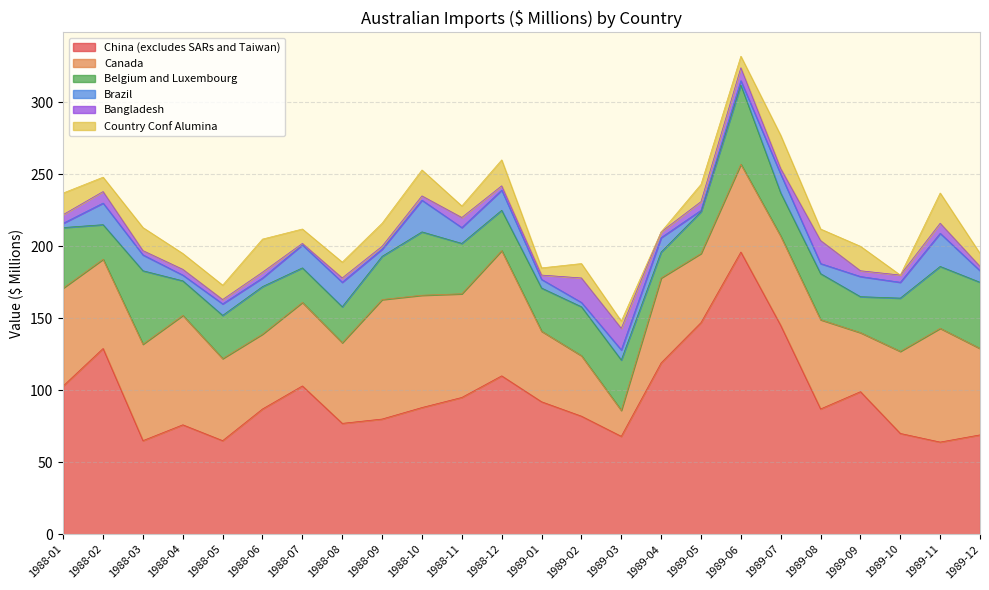

Reading right to left, what are all the values shown in this chart?

China (excludes SARs and Taiwan): 1989-12=69	1989-11=64	1989-10=70	1989-09=99	1989-08=87	1989-07=145	1989-06=196	1989-05=147	1989-04=119	1989-03=68	1989-02=82	1989-01=92	1988-12=110	1988-11=95	1988-10=88	1988-09=80	1988-08=77	1988-07=103	1988-06=87	1988-05=65	1988-04=76	1988-03=65	1988-02=129	1988-01=103
Canada: 1989-12=60	1989-11=79	1989-10=57	1989-09=41	1989-08=62	1989-07=62	1989-06=61	1989-05=48	1989-04=59	1989-03=18	1989-02=42	1989-01=49	1988-12=87	1988-11=72	1988-10=78	1988-09=83	1988-08=56	1988-07=58	1988-06=52	1988-05=57	1988-04=76	1988-03=67	1988-02=62	1988-01=68
Belgium and Luxembourg: 1989-12=46	1989-11=43	1989-10=37	1989-09=25	1989-08=32	1989-07=30	1989-06=55	1989-05=29	1989-04=18	1989-03=35	1989-02=34	1989-01=30	1988-12=28	1988-11=35	1988-10=44	1988-09=30	1988-08=25	1988-07=24	1988-06=33	1988-05=30	1988-04=24	1988-03=51	1988-02=24	1988-01=42
Brazil: 1989-12=8	1989-11=23	1989-10=11	1989-09=14	1989-08=7	1989-07=13	1989-06=3	1989-05=1	1989-04=10	1989-03=7	1989-02=3	1989-01=6	1988-12=14	1988-11=11	1988-10=22	1988-09=5	1988-08=17	1988-07=16	1988-06=6	1988-05=8	1988-04=4	1988-03=11	1988-02=15	1988-01=3
Bangladesh: 1989-12=3	1989-11=7	1989-10=5	1989-09=4	1989-08=16	1989-07=4	1989-06=9	1989-05=6	1989-04=4	1989-03=15	1989-02=17	1989-01=3	1988-12=3	1988-11=7	1988-10=3	1988-09=2	1988-08=3	1988-07=1	1988-06=4	1988-05=3	1988-04=4	1988-03=3	1988-02=8	1988-01=6
Country Conf Alumina: 1989-12=9	1989-11=21	1989-10=0	1989-09=17	1989-08=8	1989-07=23	1989-06=8	1989-05=12	1989-04=0	1989-03=5	1989-02=10	1989-01=5	1988-12=18	1988-11=8	1988-10=18	1988-09=16	1988-08=11	1988-07=10	1988-06=23	1988-05=10	1988-04=11	1988-03=16	1988-02=10	1988-01=15